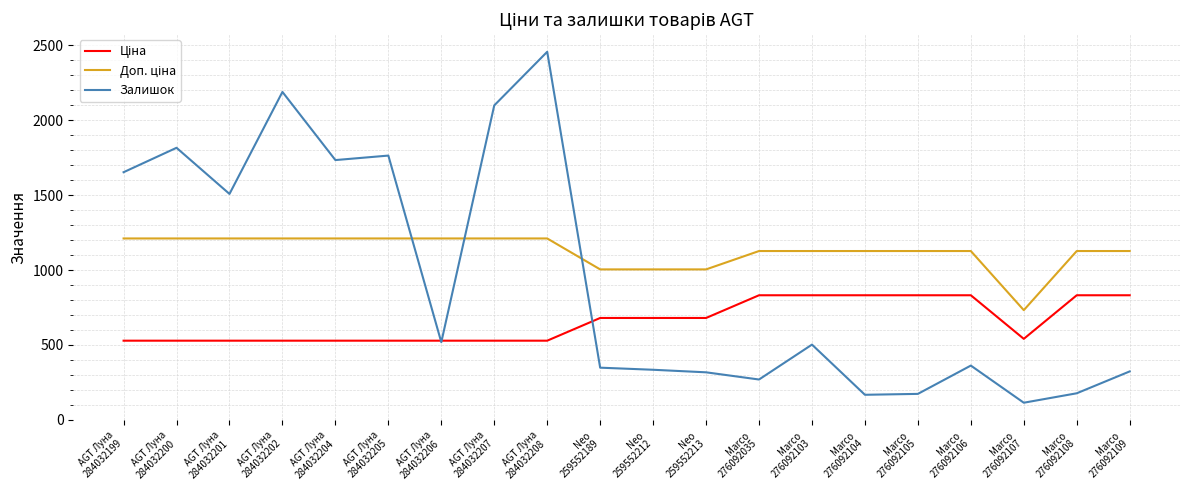

Which series has the widest spread of values?

Залишок